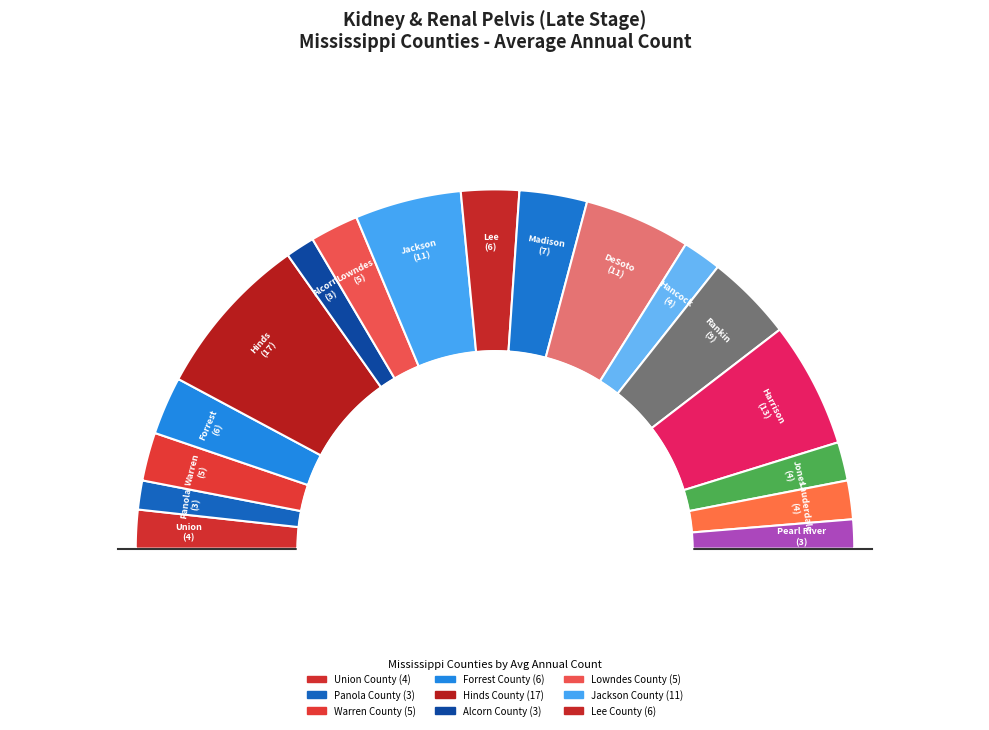

True or false: Warren County accounts for 4% of the total.

True